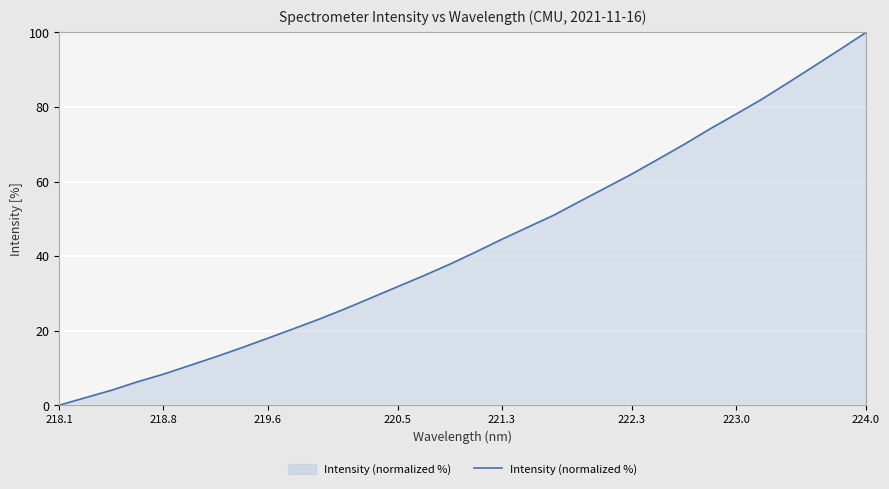

What is the maximum value shown in the chart?

100.0